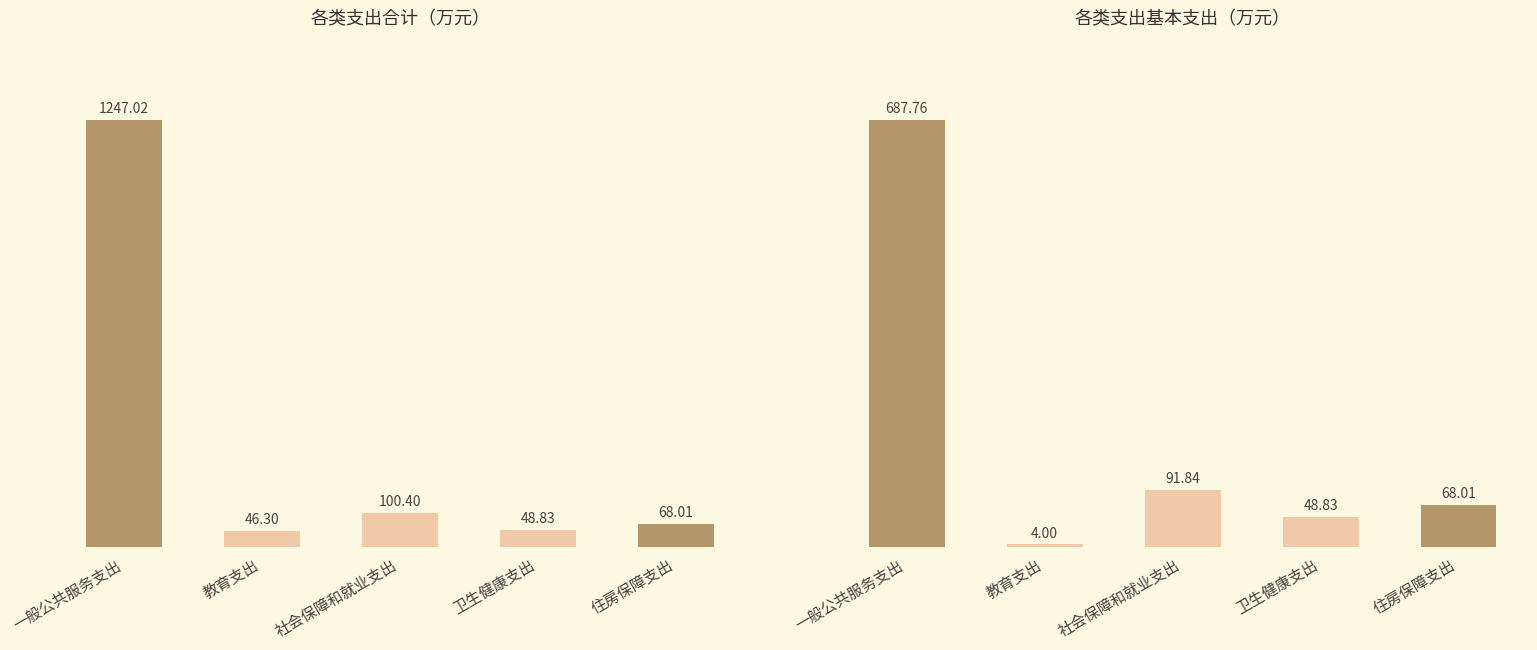

Rank the series at 一般公共服务支出 from highest to lowest value.

合计, 基本支出